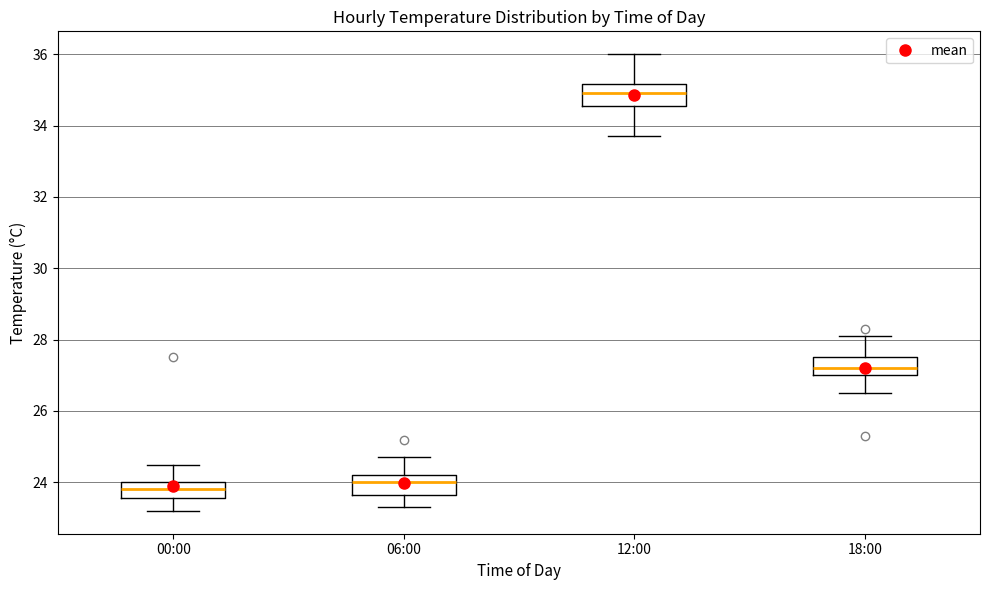

Reading left to right, read every box against the y-axis: the position of its median line, the range the box covers, and the ends of its whiskers. The values are not printed on the chart, so give them approximately, as read against the axis.

00:00: median 23.8, box 23.6 to 24.0, whiskers 23.2 to 24.6
06:00: median 24.0, box 23.6 to 24.2, whiskers 23.4 to 24.8
12:00: median 35.0, box 34.6 to 35.2, whiskers 33.8 to 36.0
18:00: median 27.2, box 27.0 to 27.6, whiskers 26.6 to 28.2